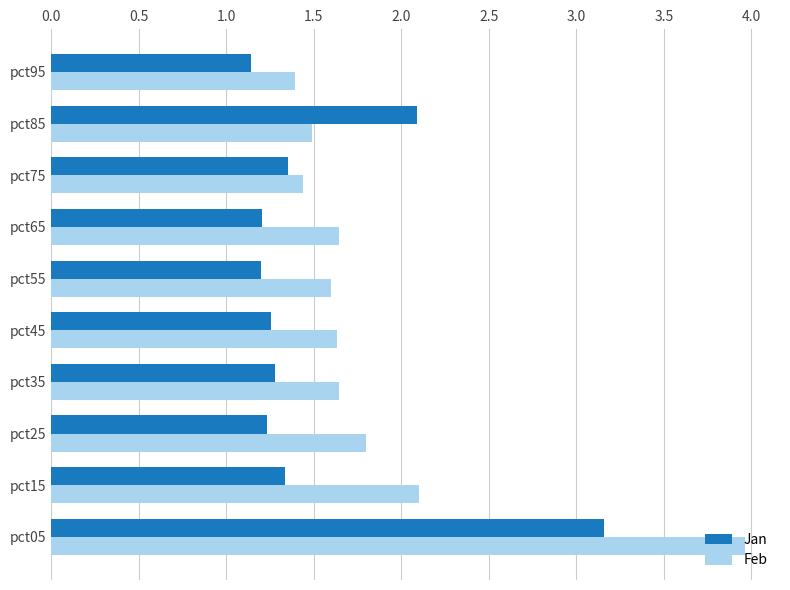

What is the difference between the highest and lowest values at pct15?

0.8